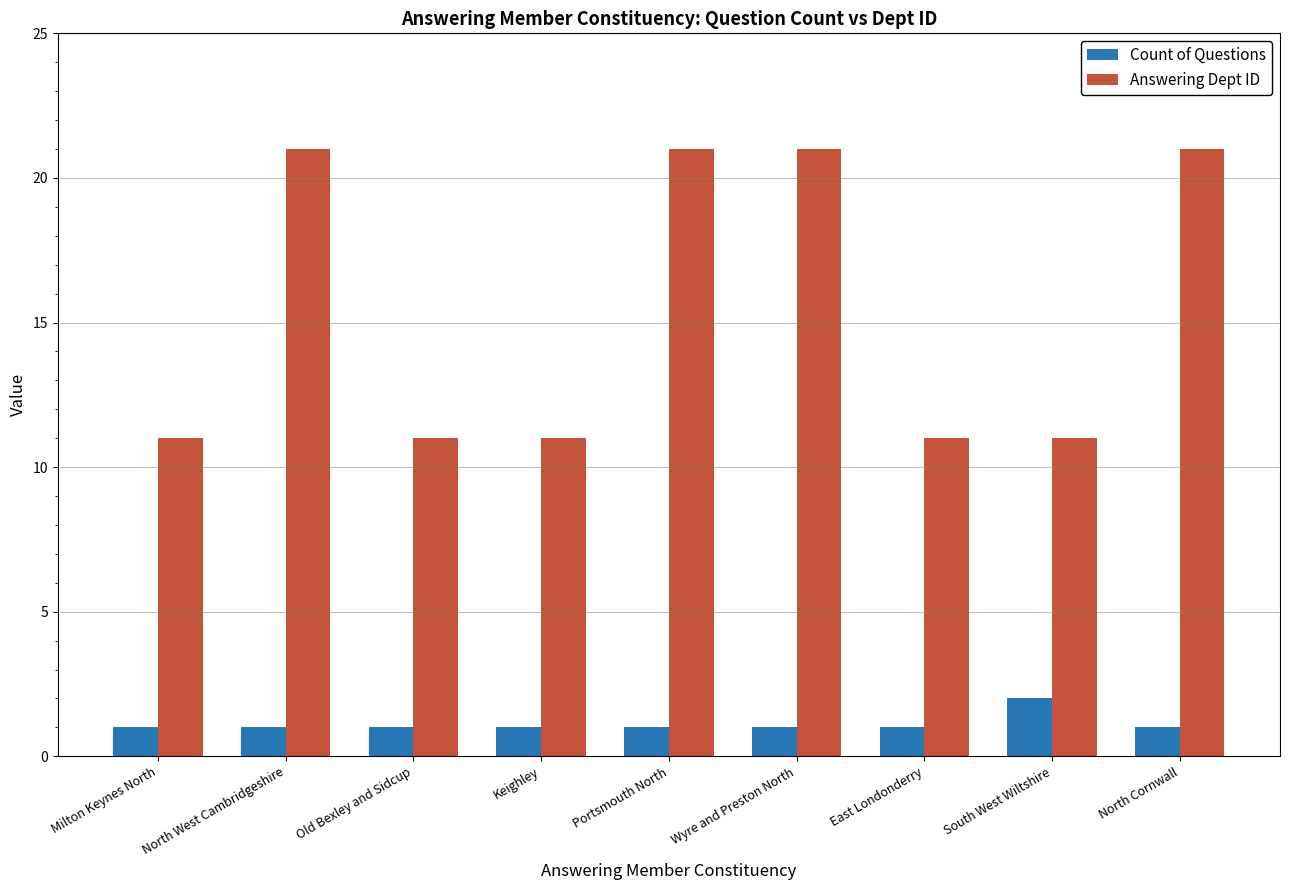

What is the sum of the Answering Dept ID values at North West Cambridgeshire and Old Bexley and Sidcup?

32